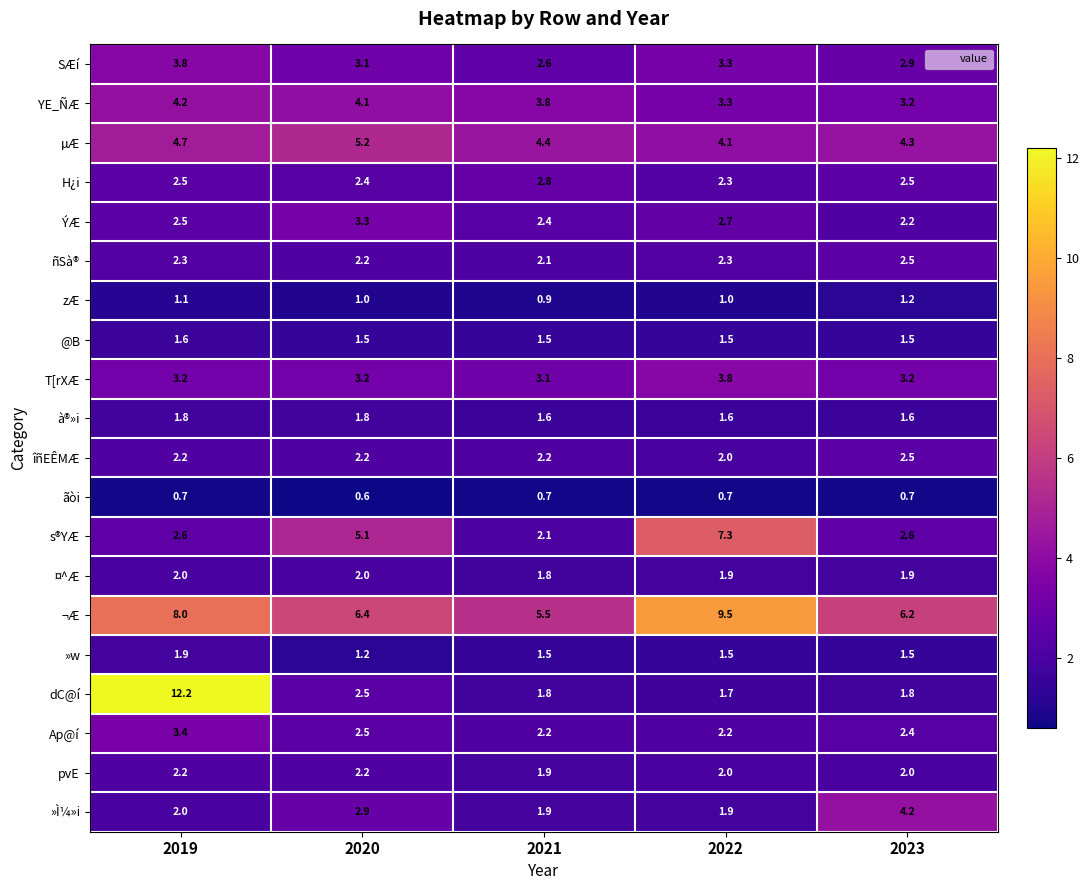

Which category has the lowest value in the pvE series?

2021